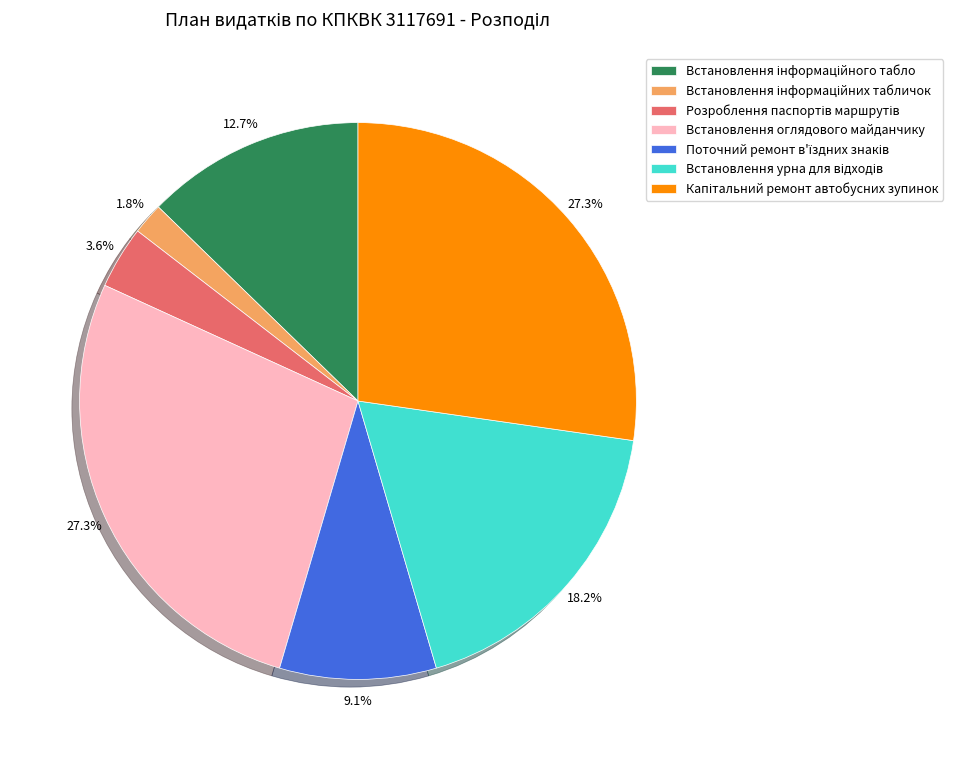

Is there a majority slice in this chart?

No